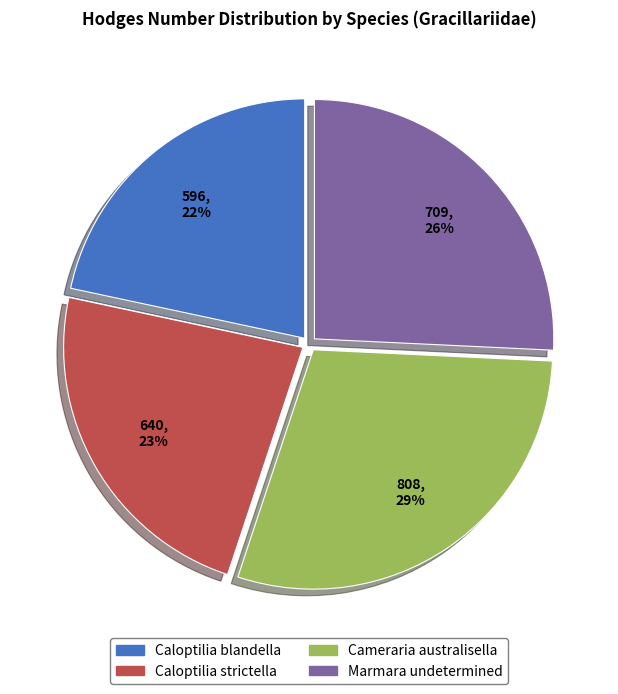

What is the largest slice in the pie chart?

Cameraria australisella